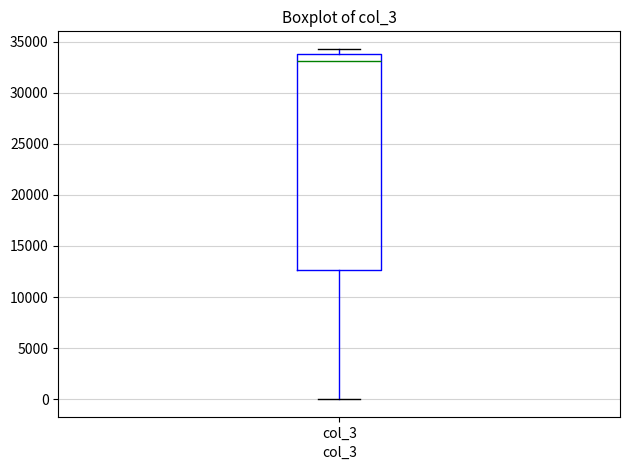

Where is the lower edge of the box for col_3 on the y-axis? The values are not printed on the chart, so give them approximately, as read against the axis.

12500